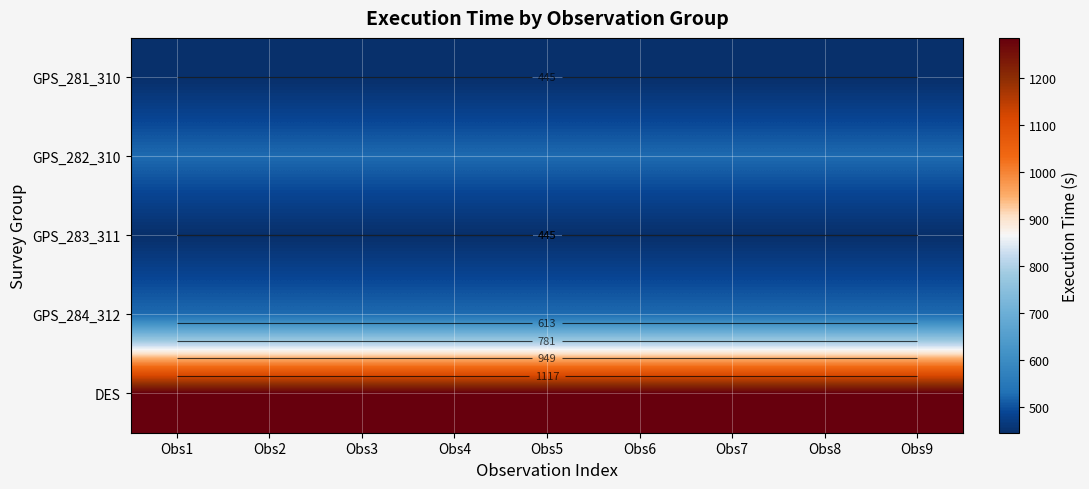

At which label is GPS_283_311 closest to 445?

Obs1